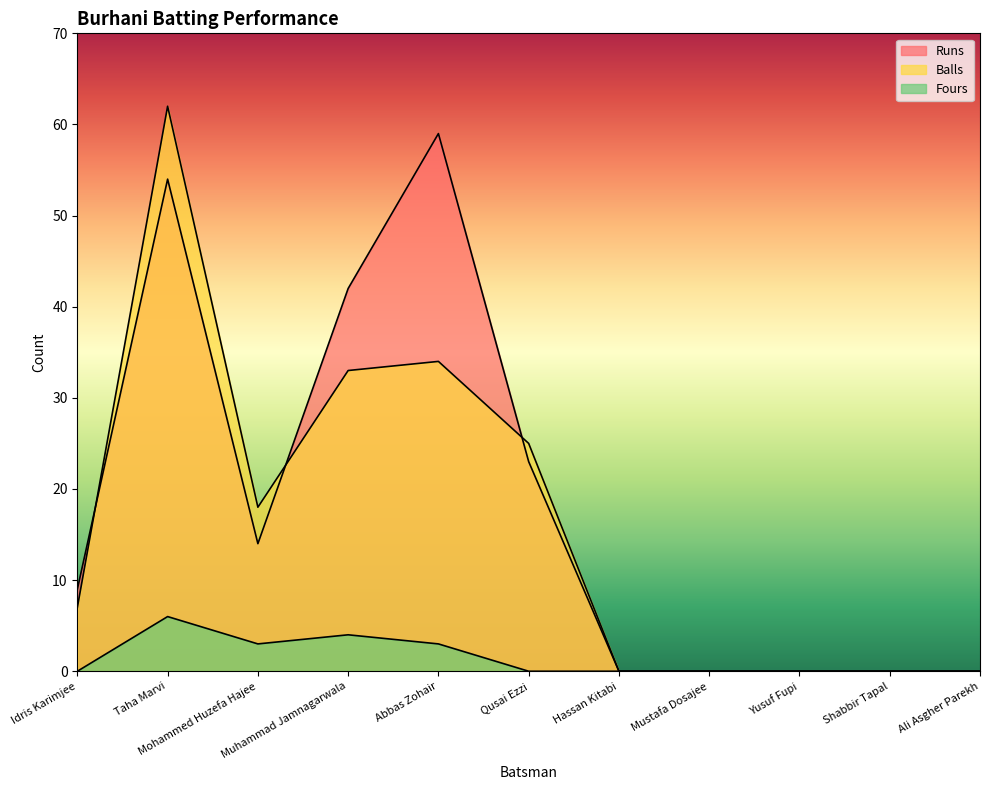

What are all the series names shown in the legend?

Runs, Balls, Fours